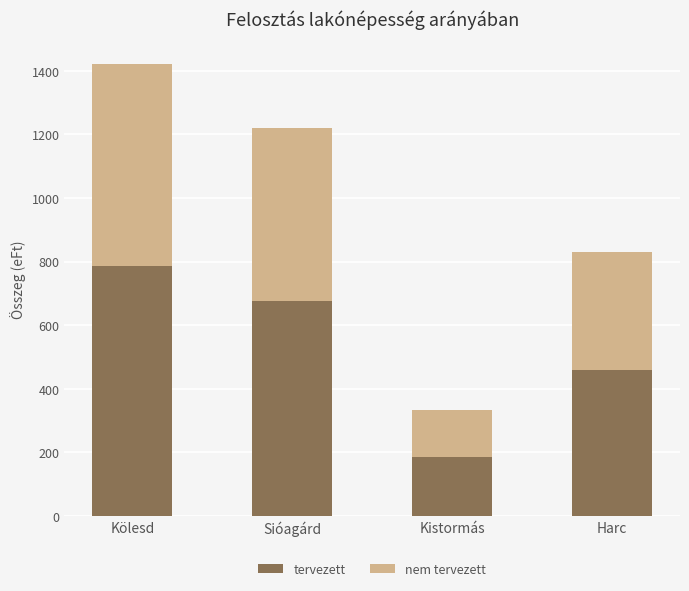

How many bars are there in total?

4